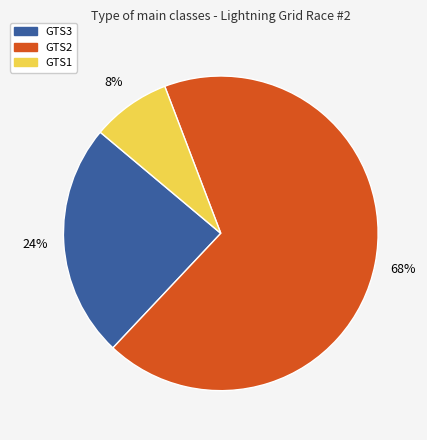

Count the number of slices in the pie.

3